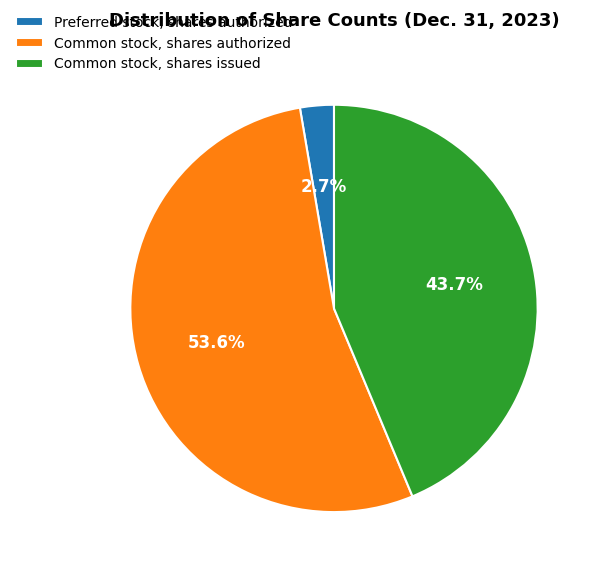

To the nearest percent, what percentage of the pie is Preferred stock, shares authorized?

3%